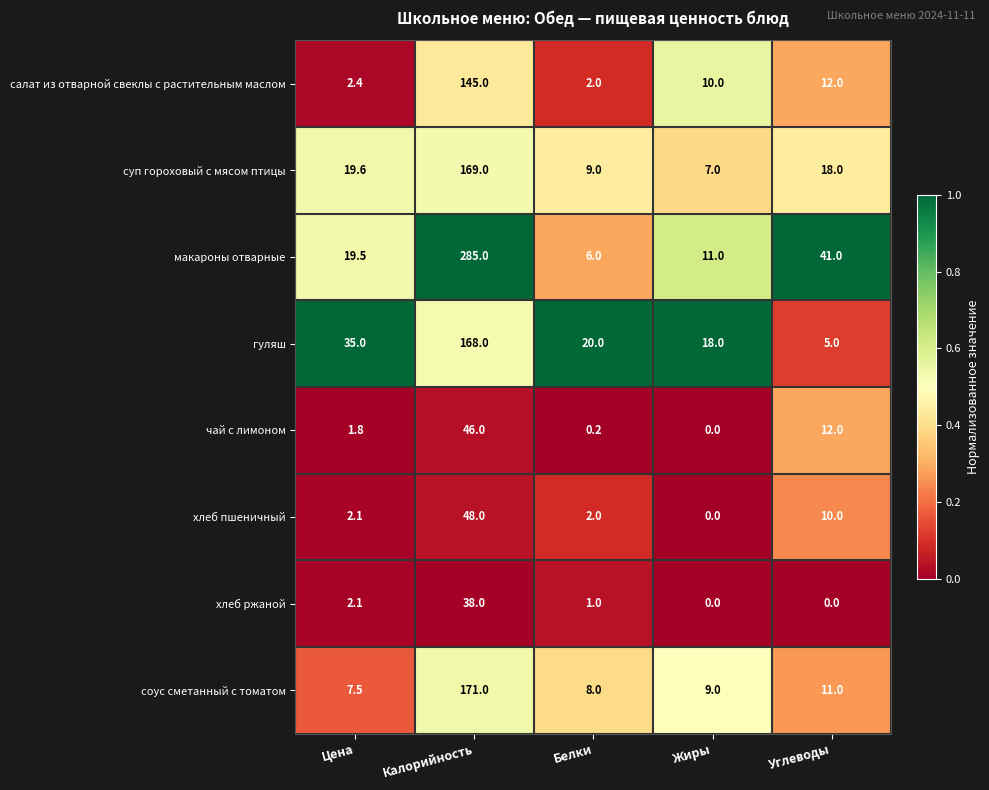

Which series has the largest total across all categories?

макароны отварные